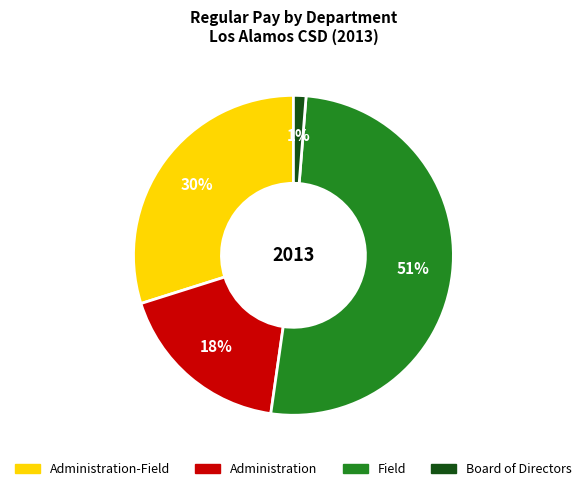

Does any single category account for the majority?

Yes